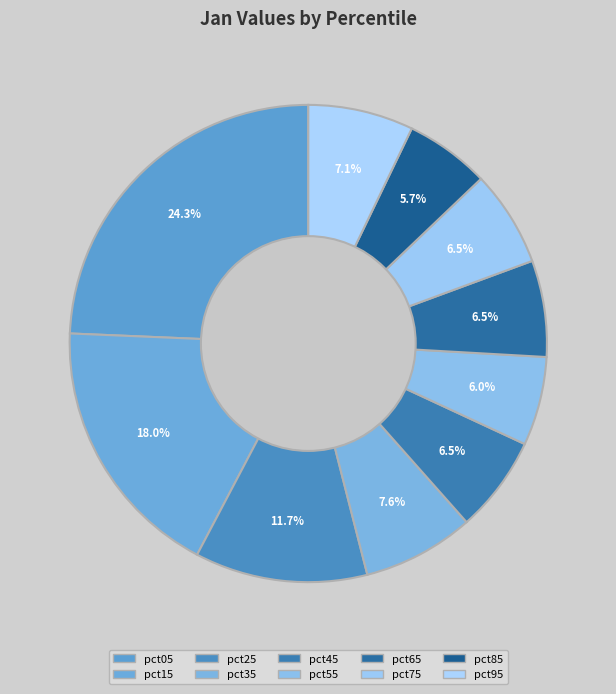

True or false: pct15 accounts for 18% of the total.

True